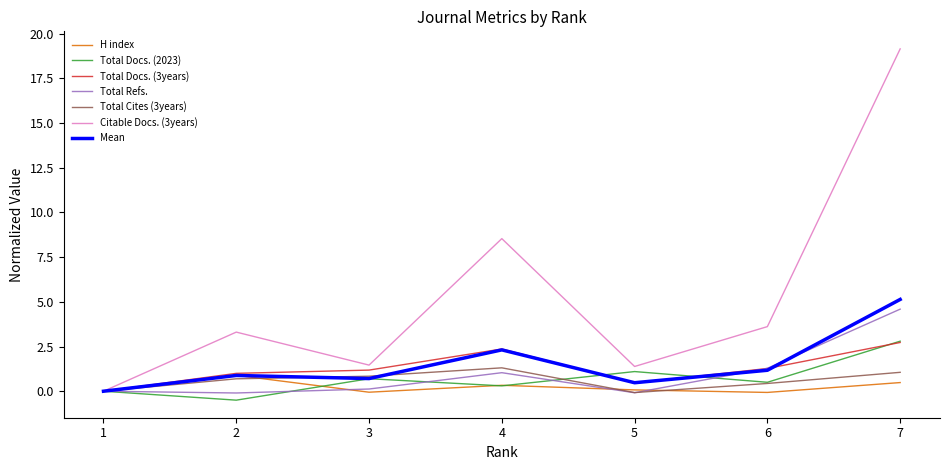

What value does the H index series have at 7?

0.5